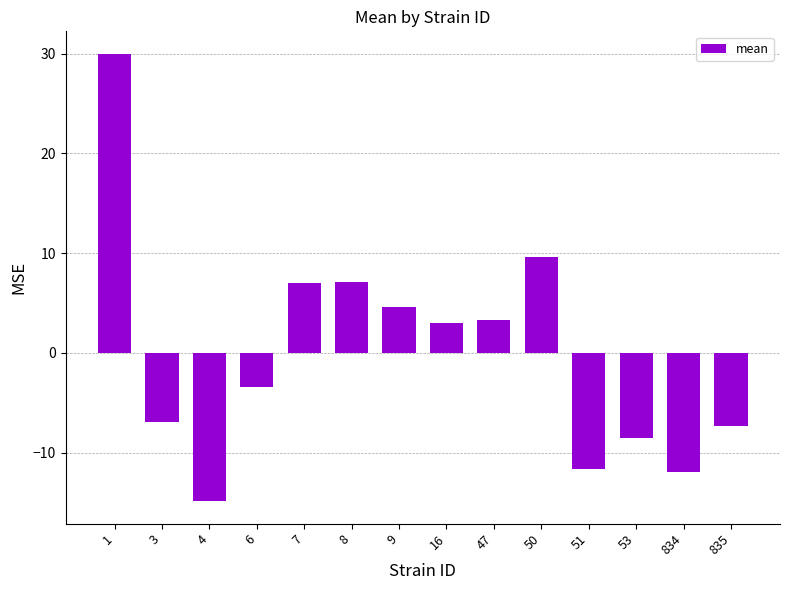

What is the approximate value at 51?

-11.6